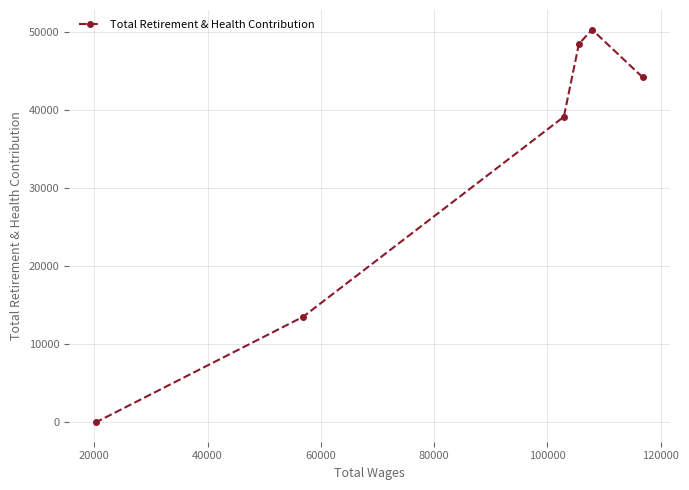

Reading right to left, list all the values displayed in this chart.

44209	50308	48480	39137	13494	0